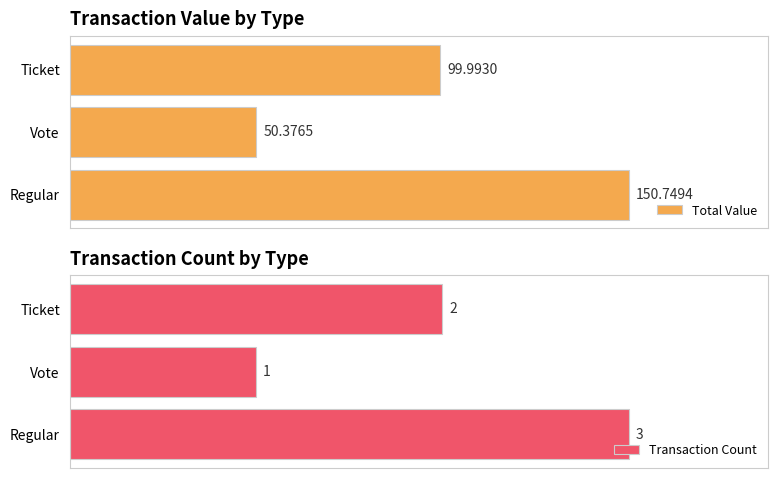

Where is Total Value nearest to the value 100?

Ticket